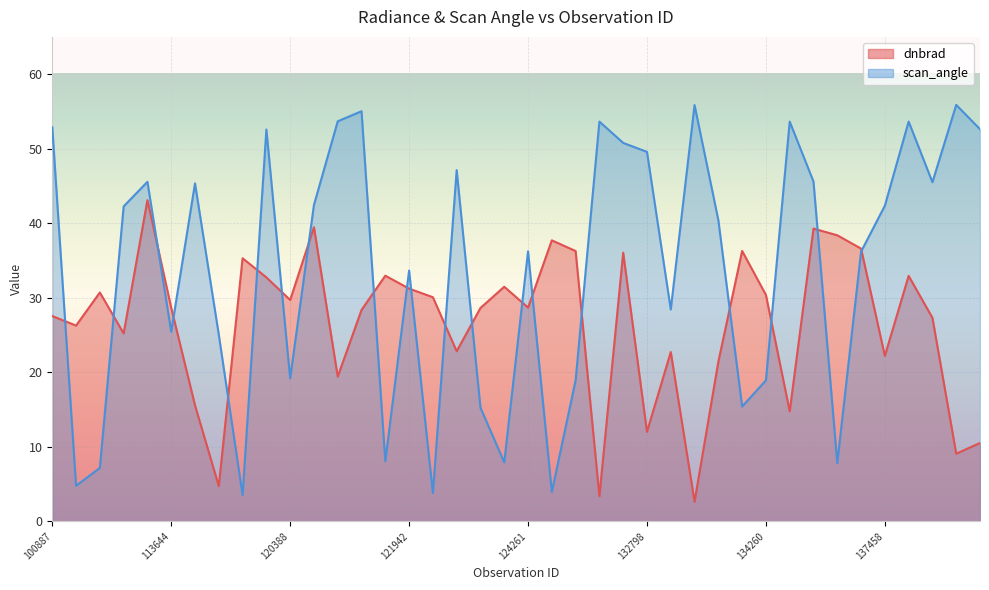

What is the difference between the maximum and minimum values in the scan_angle series?

52.4